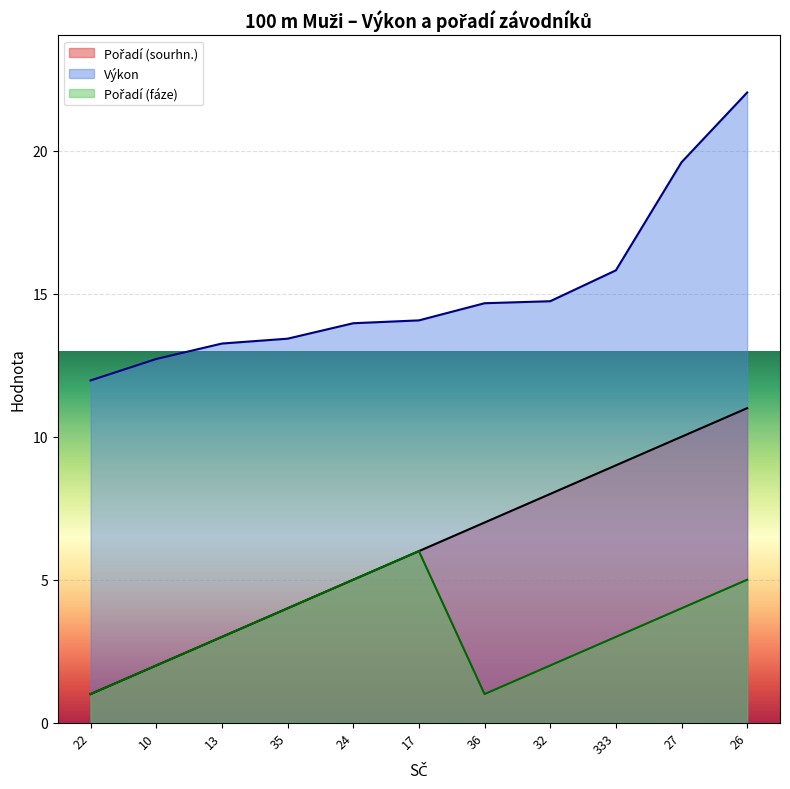

What is the label of the 11th point from the left?

26